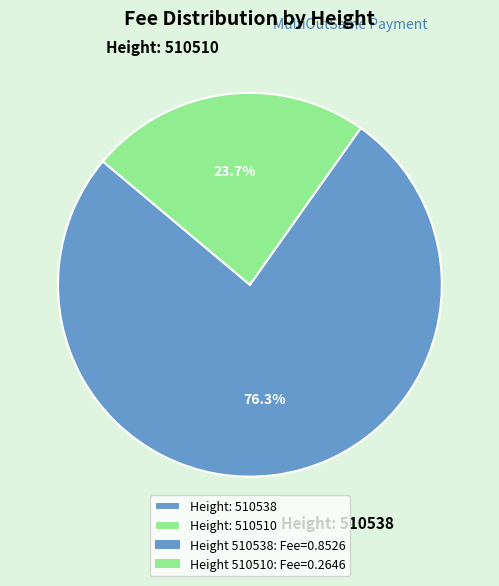

What percentage do Height: 510538 and Height: 510510 together represent?

100.0%